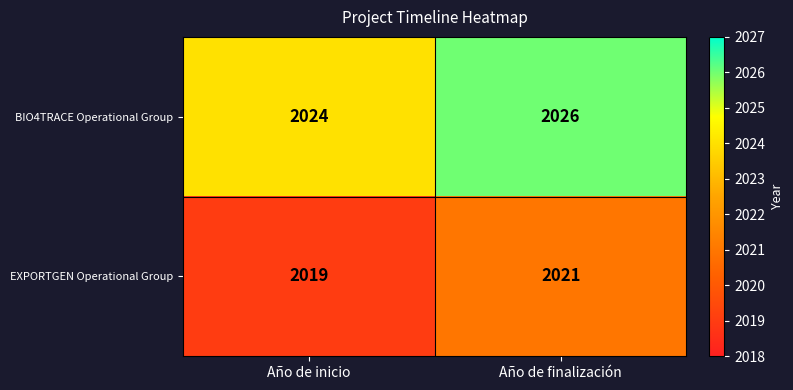

What is the sum of all EXPORTGEN Operational Group values?

4040